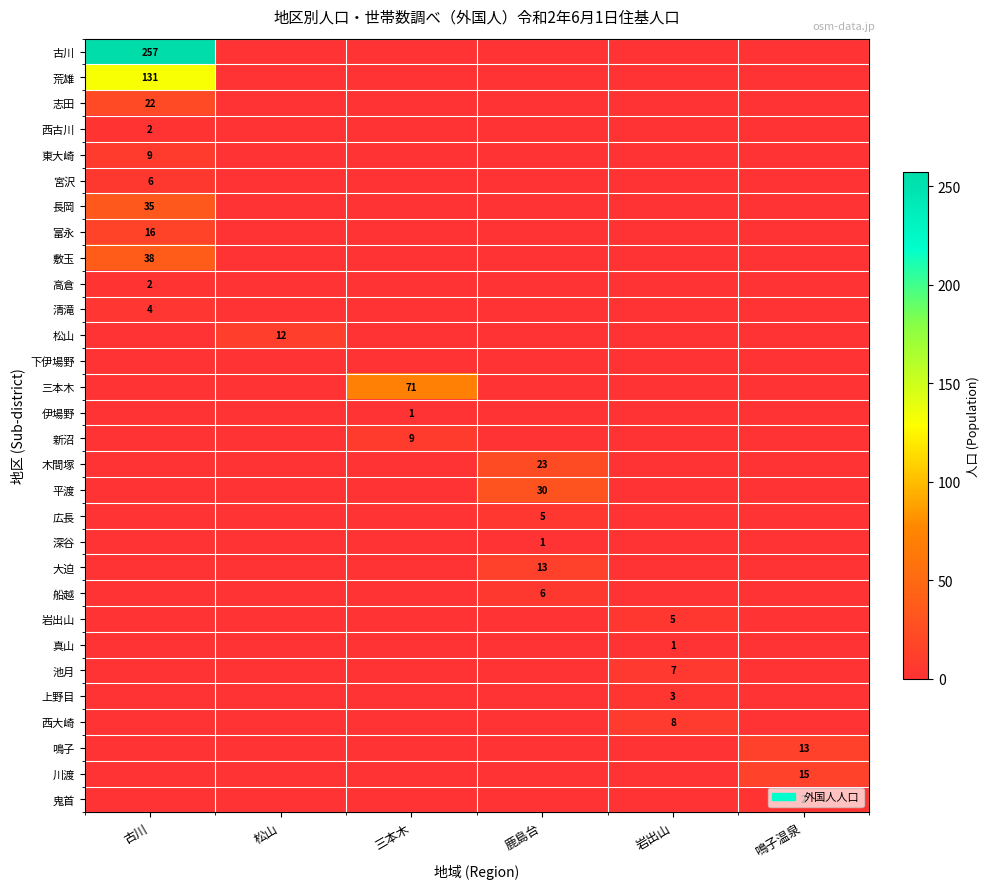

The value of 上野目 at 岩出山 is 3. True or false?

True